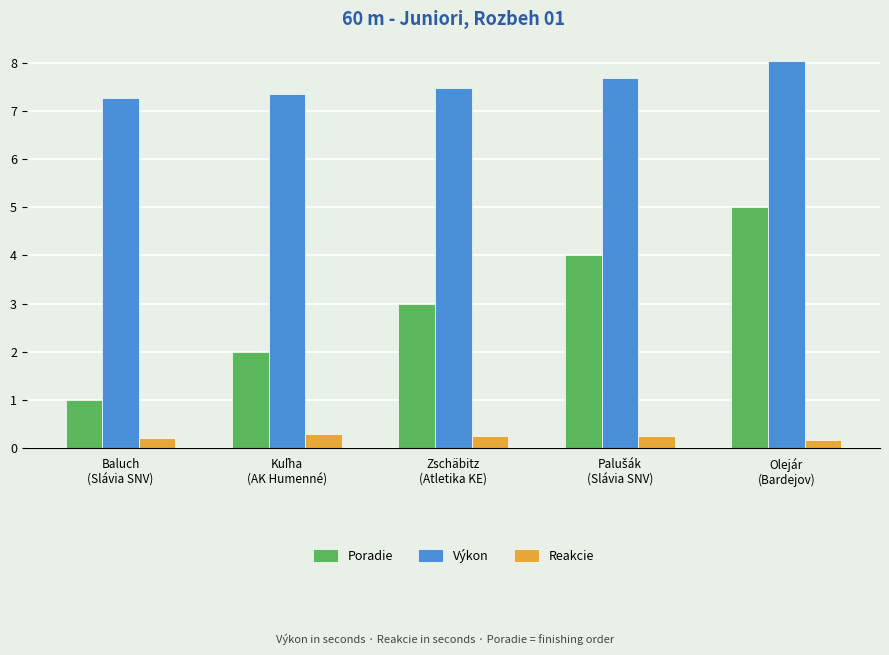

At which label does Výkon reach its peak?

Olejár
(Bardejov)